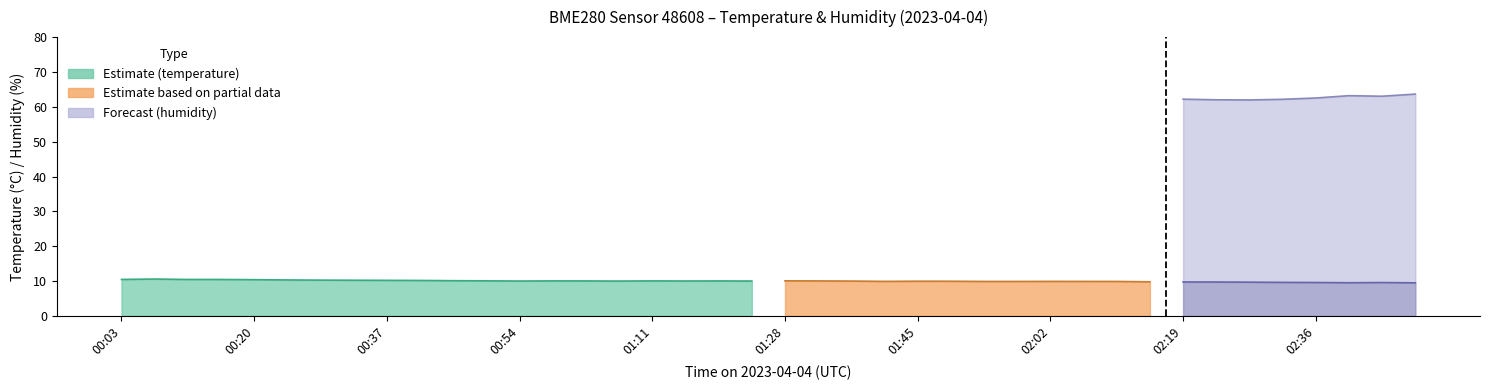

True or false: temperature and humidity cross at least once.

False